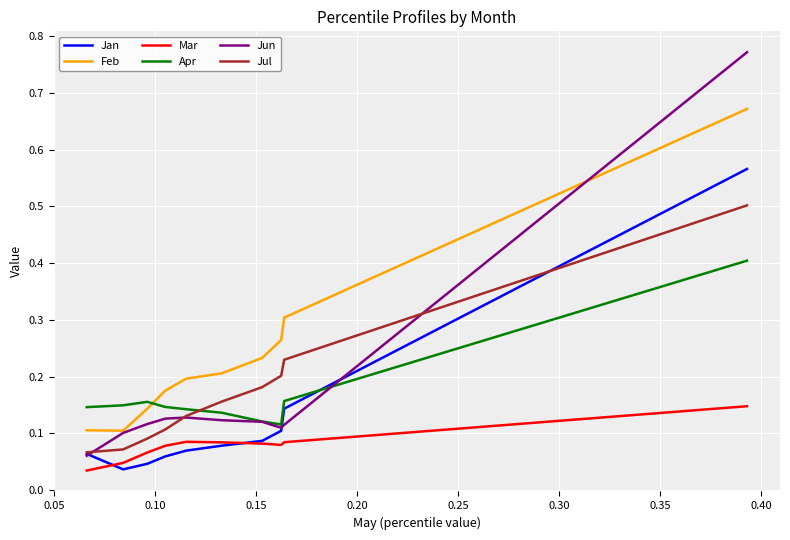

Which series has the largest total across all categories?

Feb